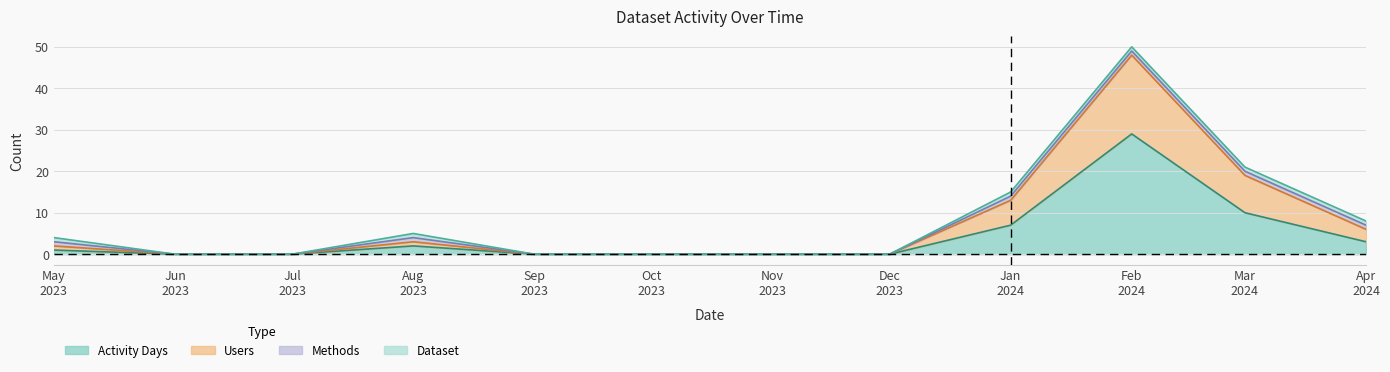

Does the chart have visible grid lines?

Yes